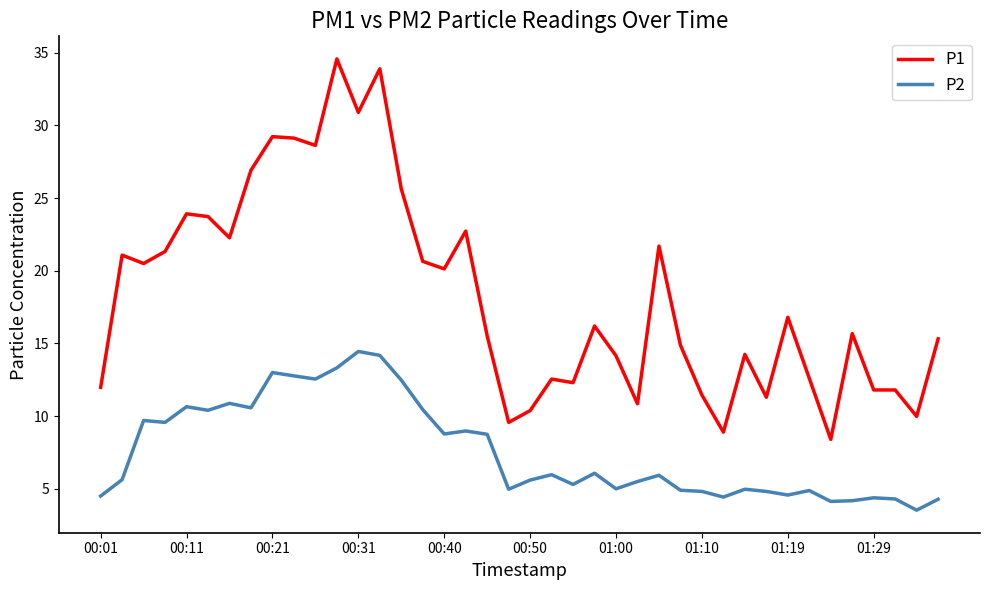

Which series has the largest total across all categories?

P1